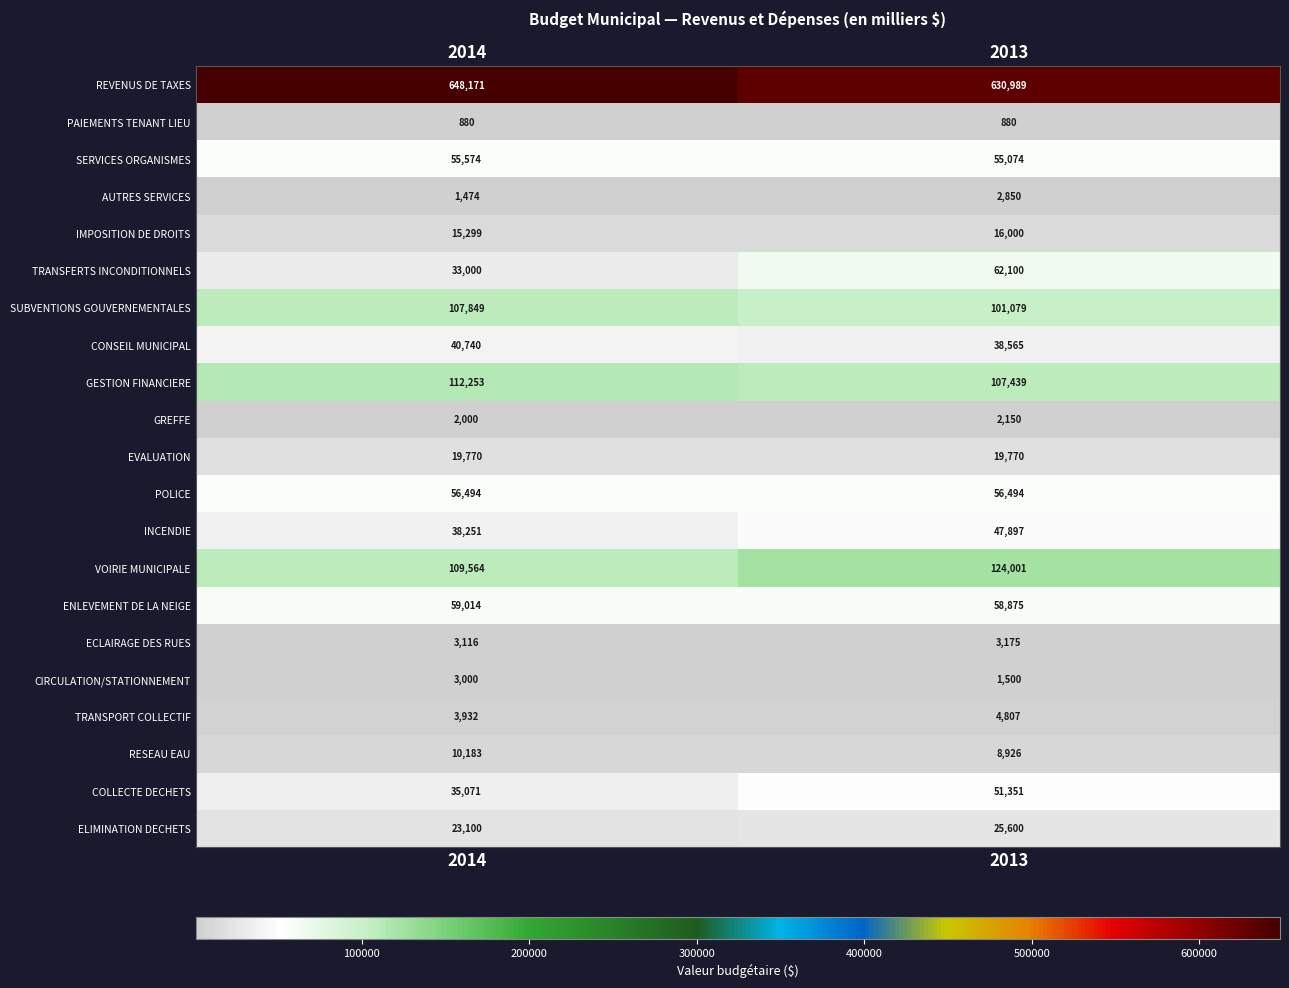

Read the VOIRIE MUNICIPALE value at 2013, to the nearest 50.

124000